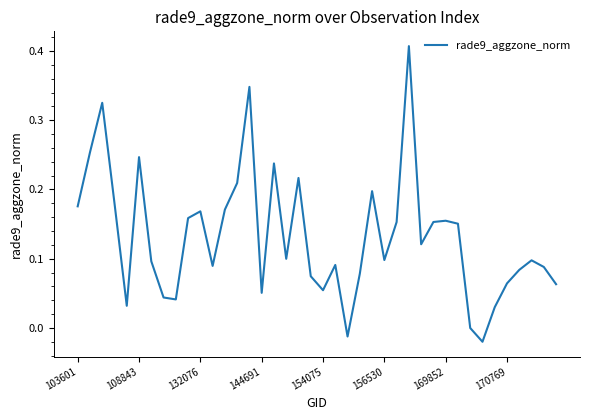

What is the difference between the second highest and second lowest values?

0.4